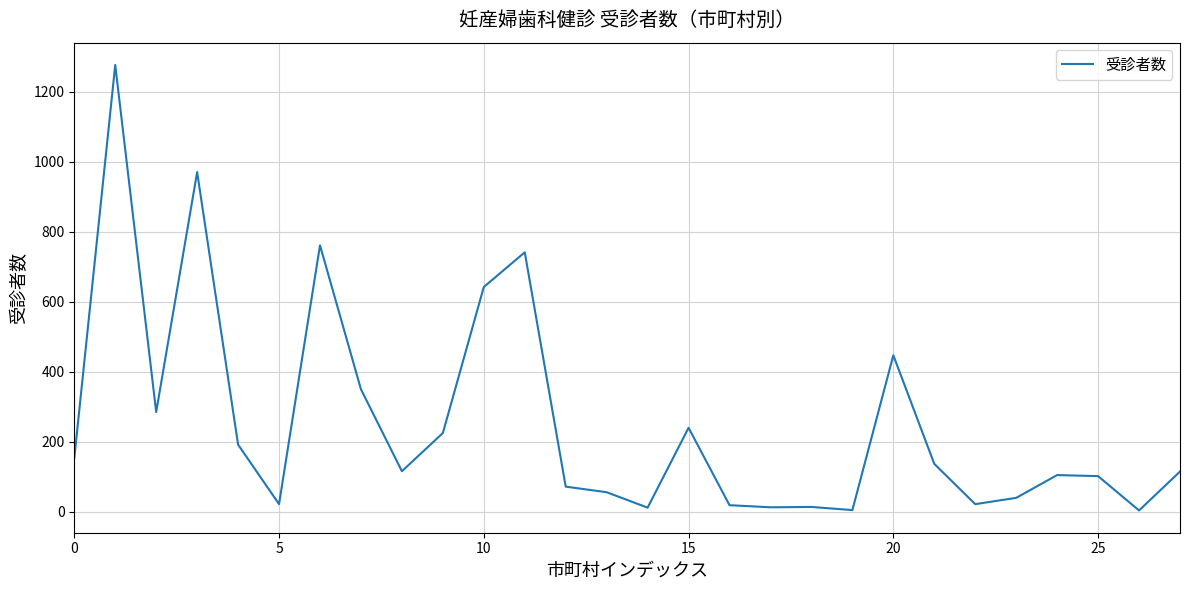

What is the maximum value shown in the chart?

1276